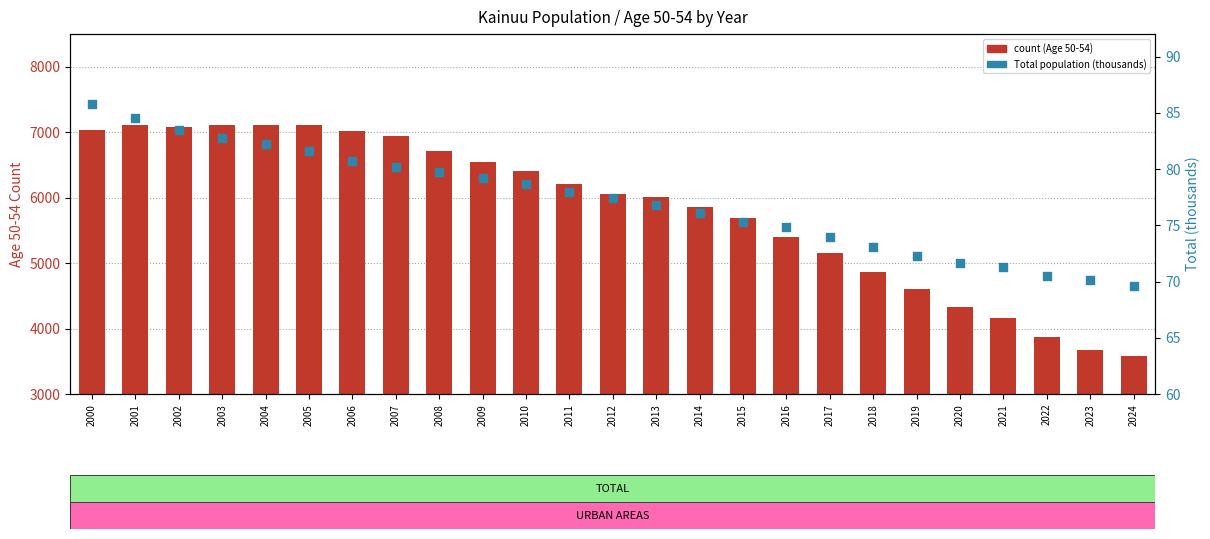

At which category is the sum across all series the highest?

2004